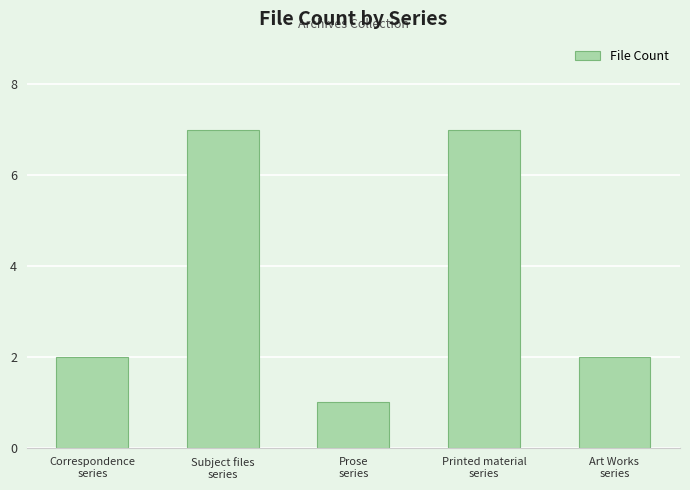

What is the greatest value displayed?

7